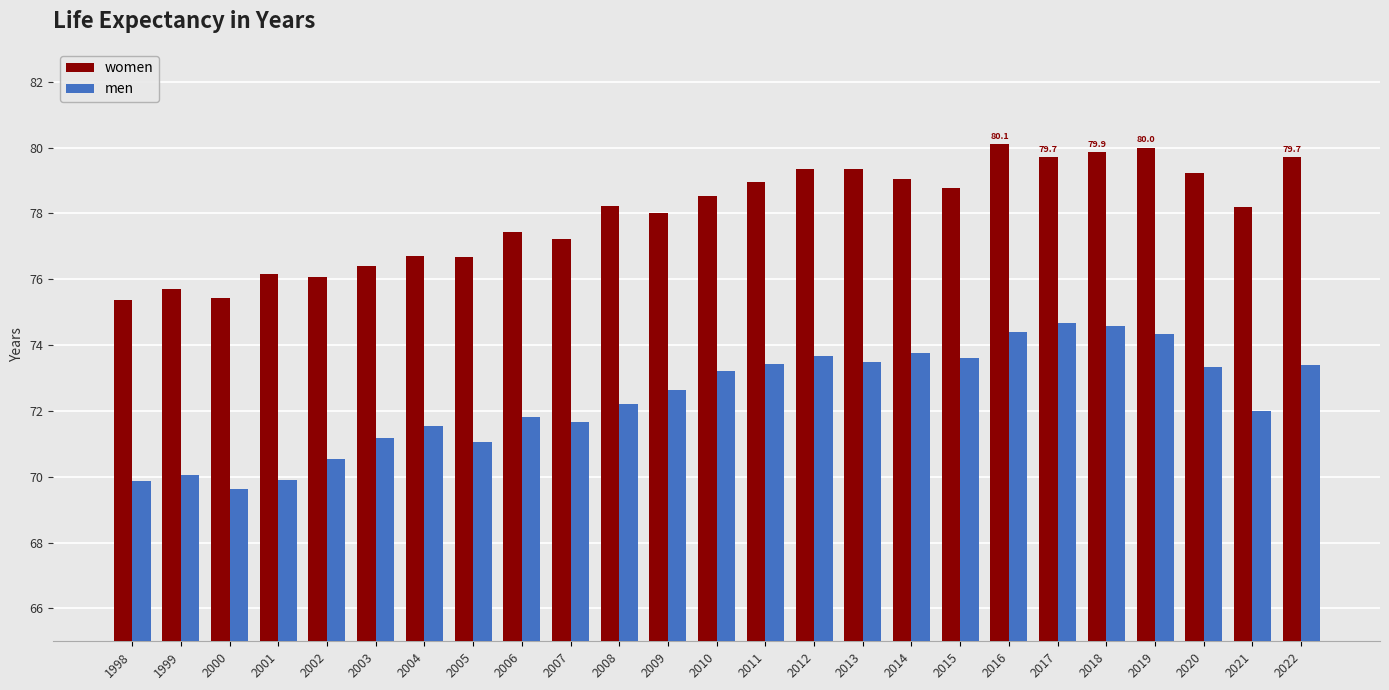

Which series has the widest spread of values?

men